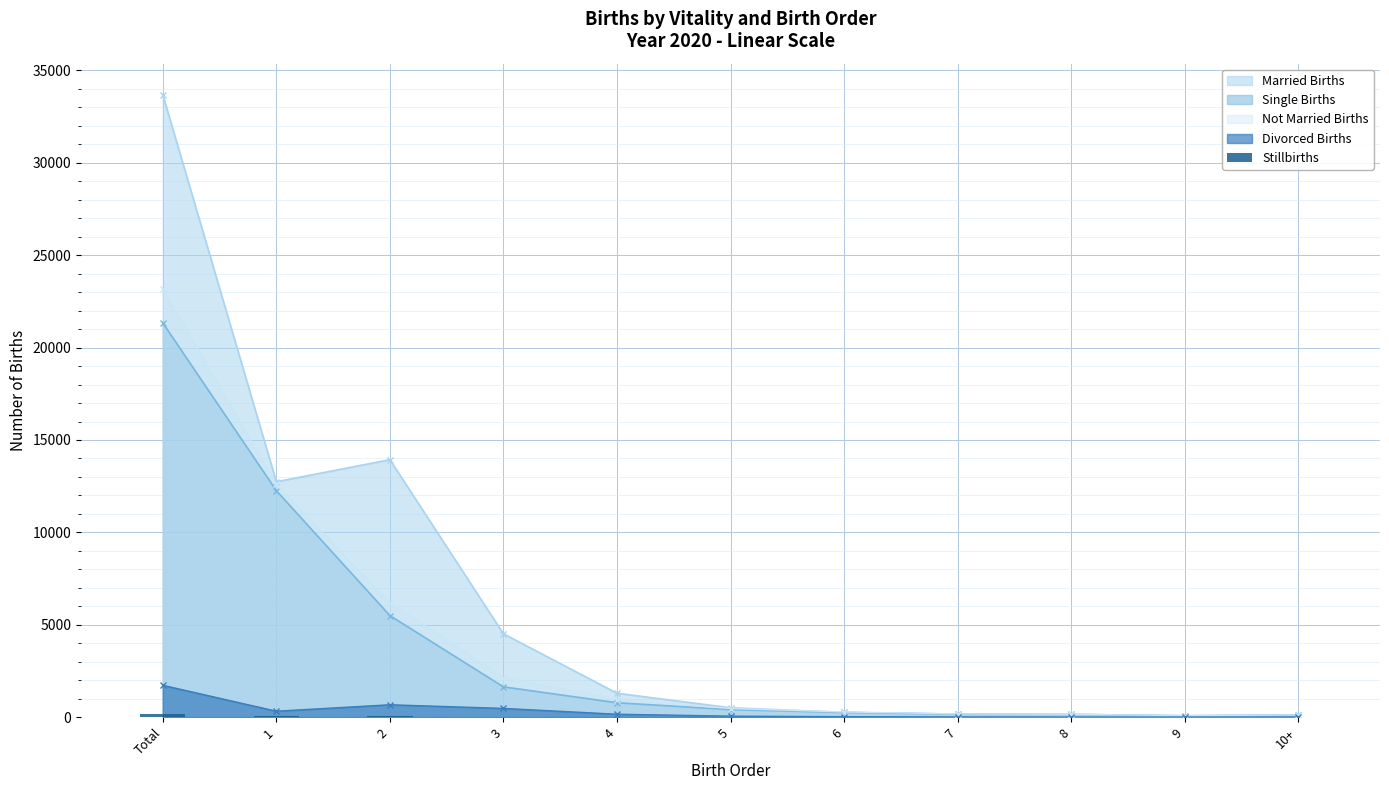

The chart shows a value of 2 at 8. True or false?

True